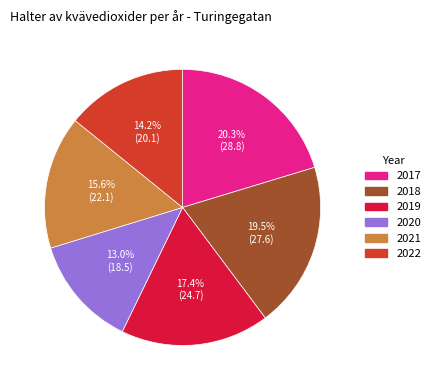

Combined, do 2022 and 2018 account for over 50%?

No